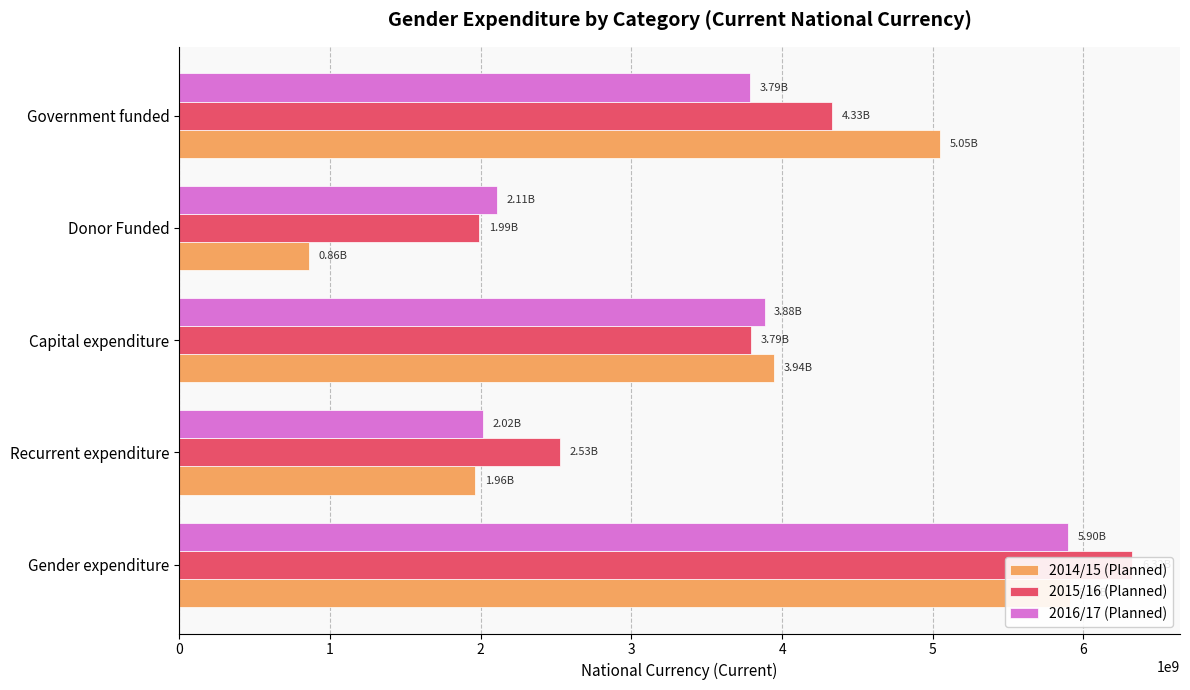

What is the value of the 2015/16 (Planned) bar at the 3rd from the left?

3794509000